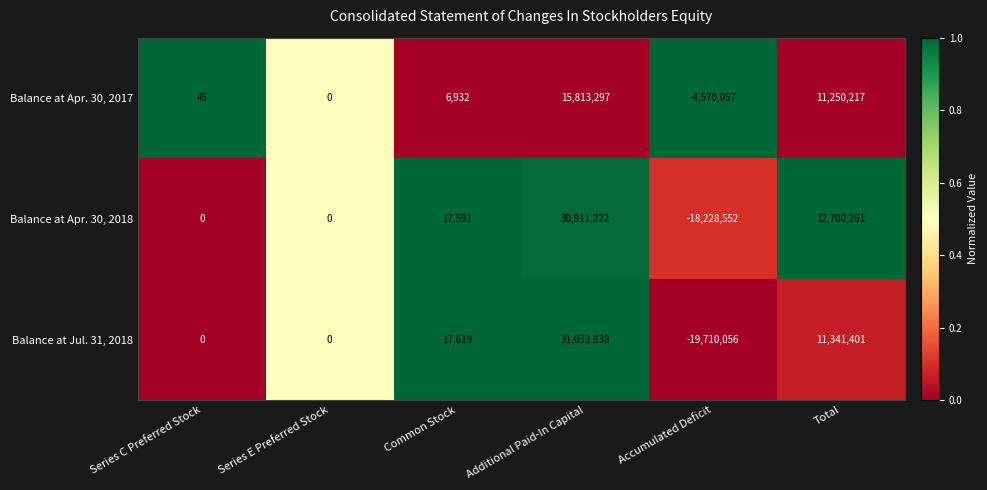

What is the maximum value shown in the chart?

31033838